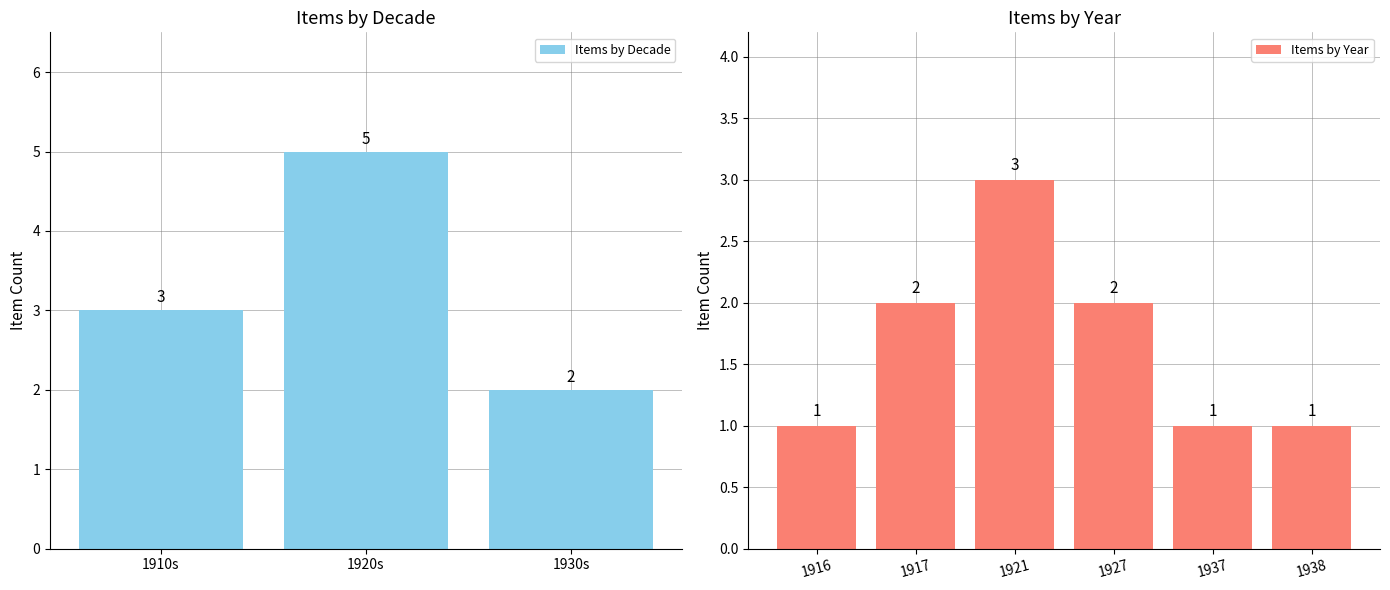

How many data points does each series have?

9